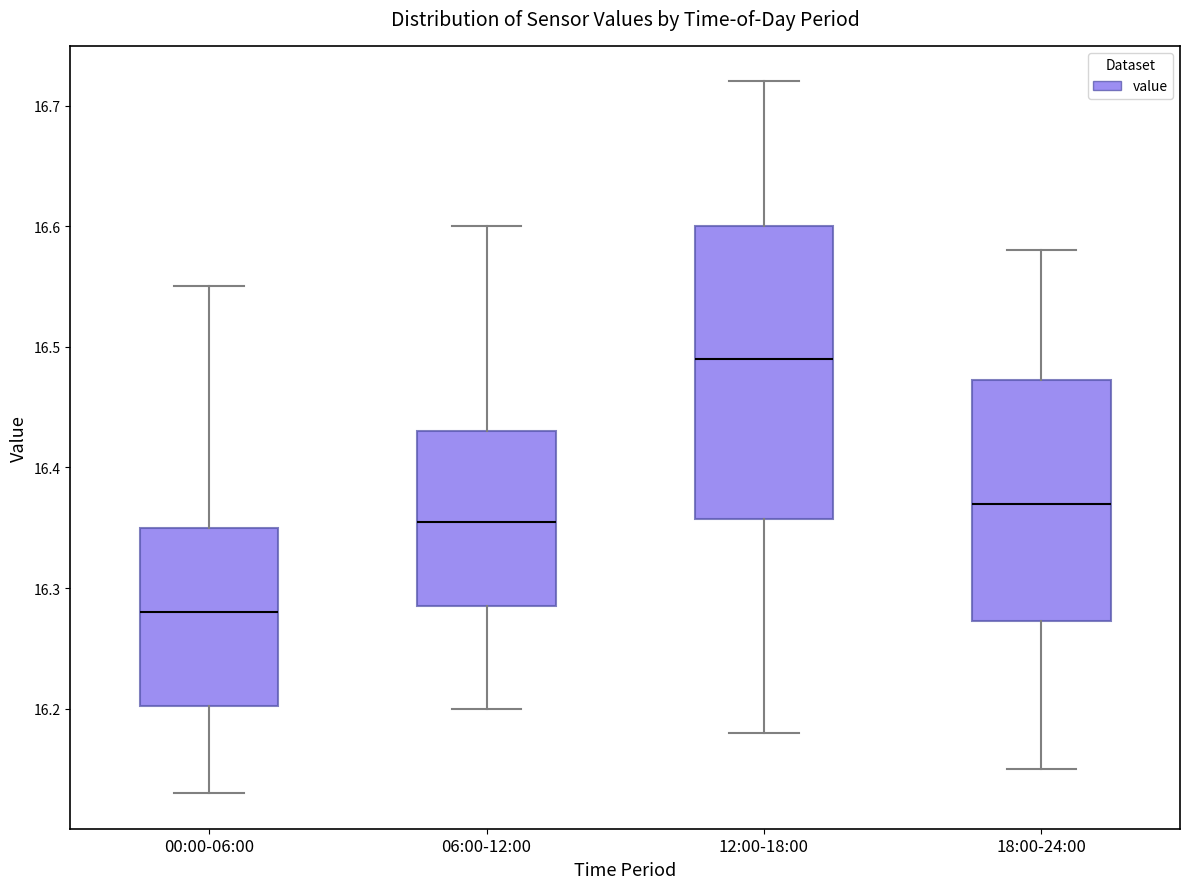

Which box is the tallest, from its lower edge to its upper edge?

12:00-18:00